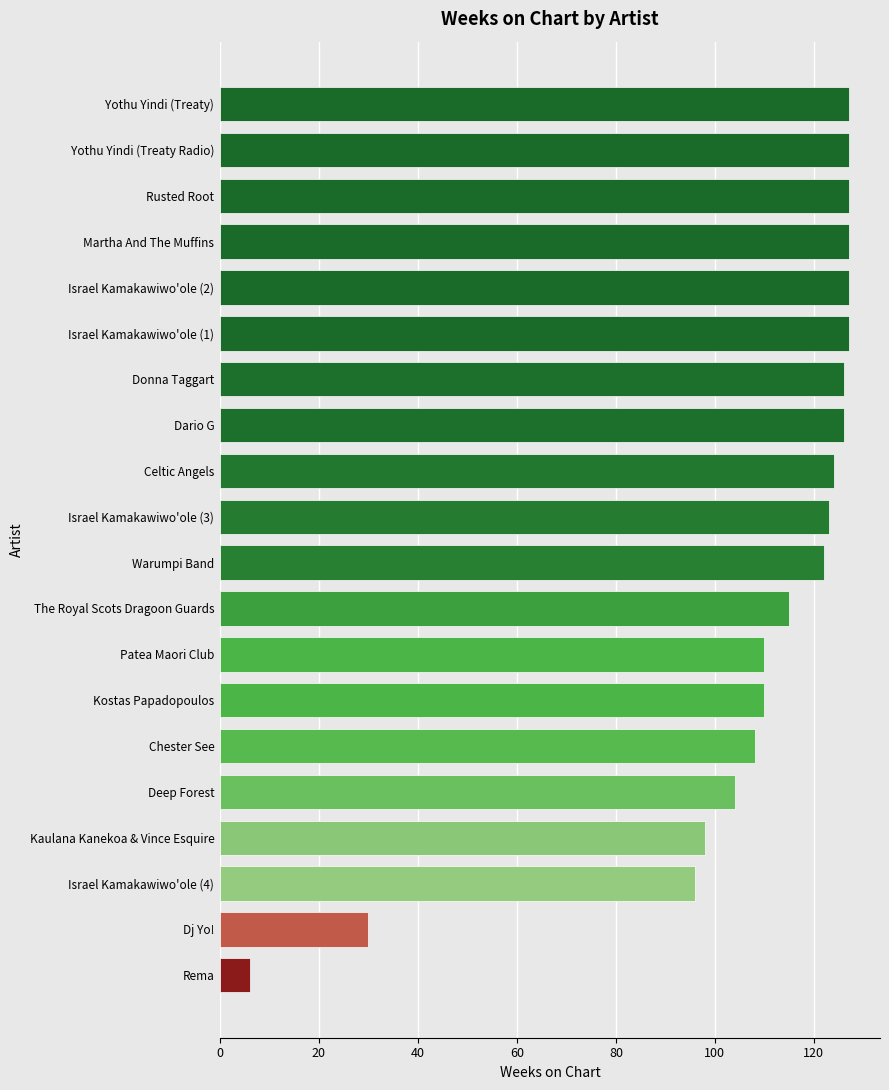

Does the chart contain stacked bars?

No